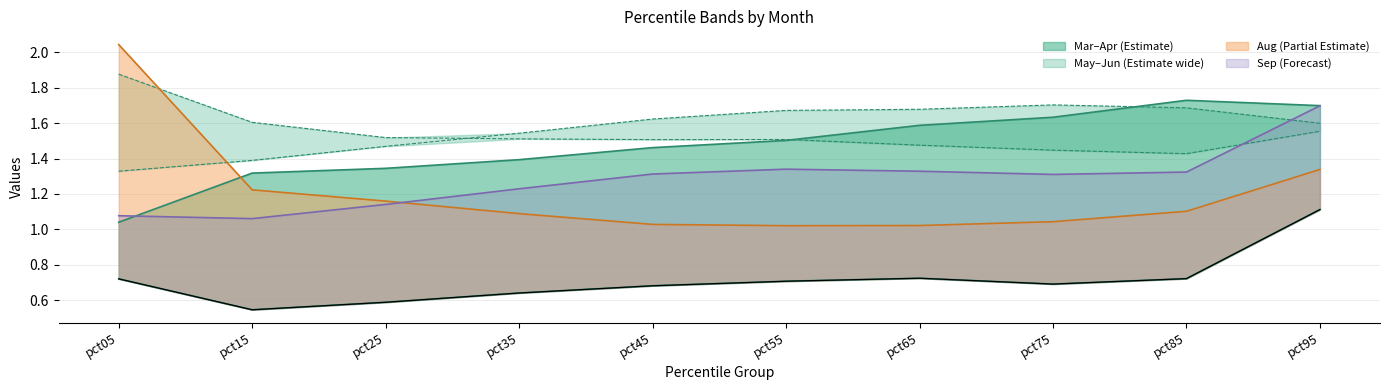

At which label is Mar closest to 0?

pct15